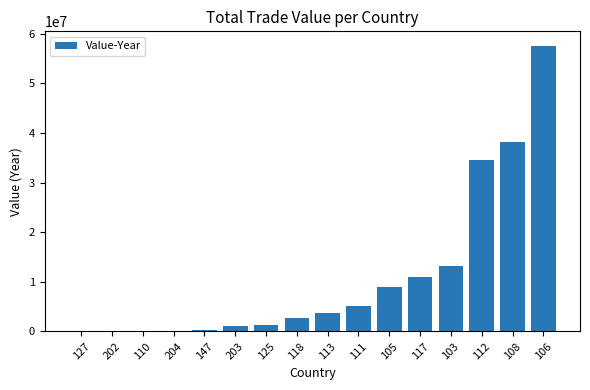

Which has a higher value, 105 or 147?

105